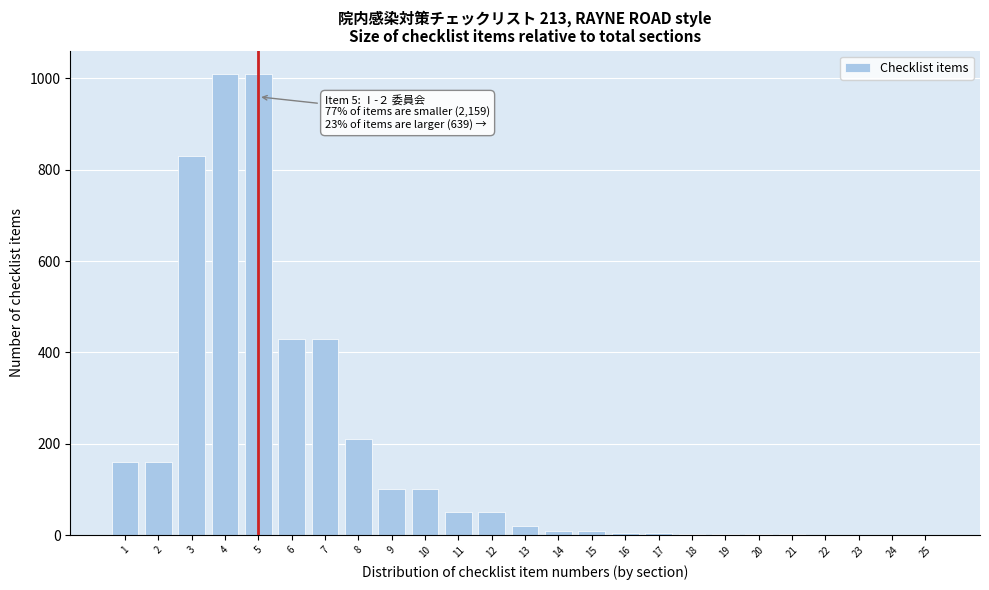

What is the change in value from 2 to 11?

-110